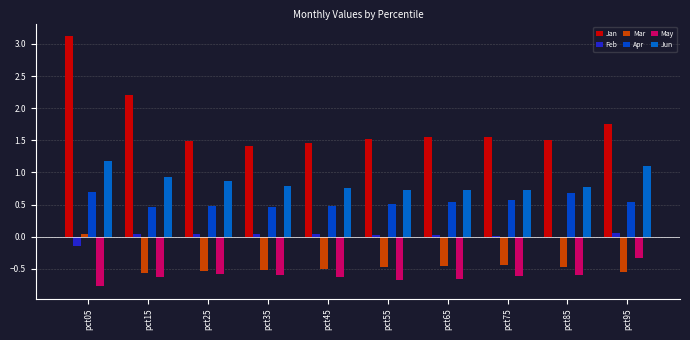

Between pct05 and pct25, which is larger?

pct05